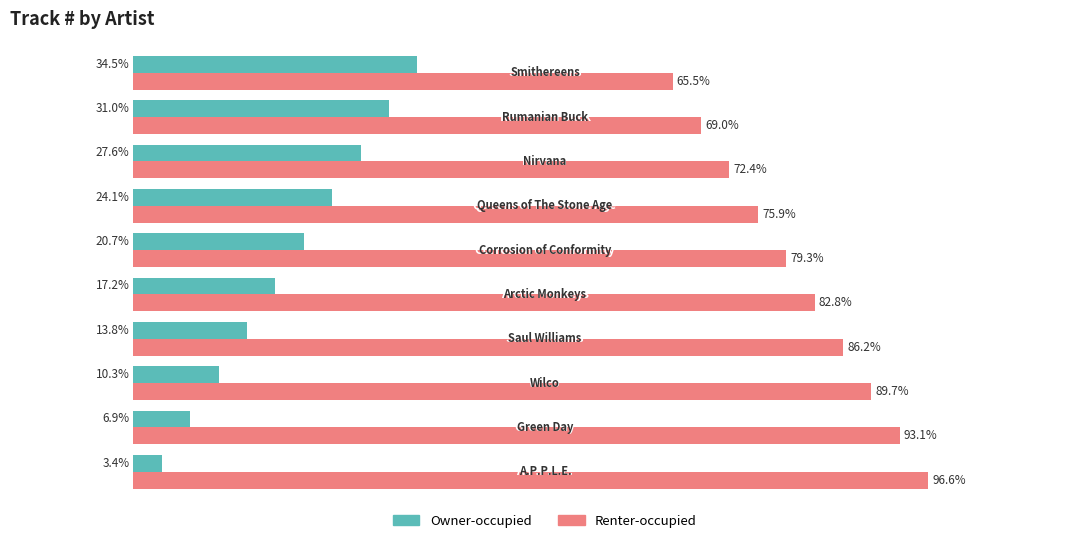

Which series has the largest total across all categories?

Renter-occupied